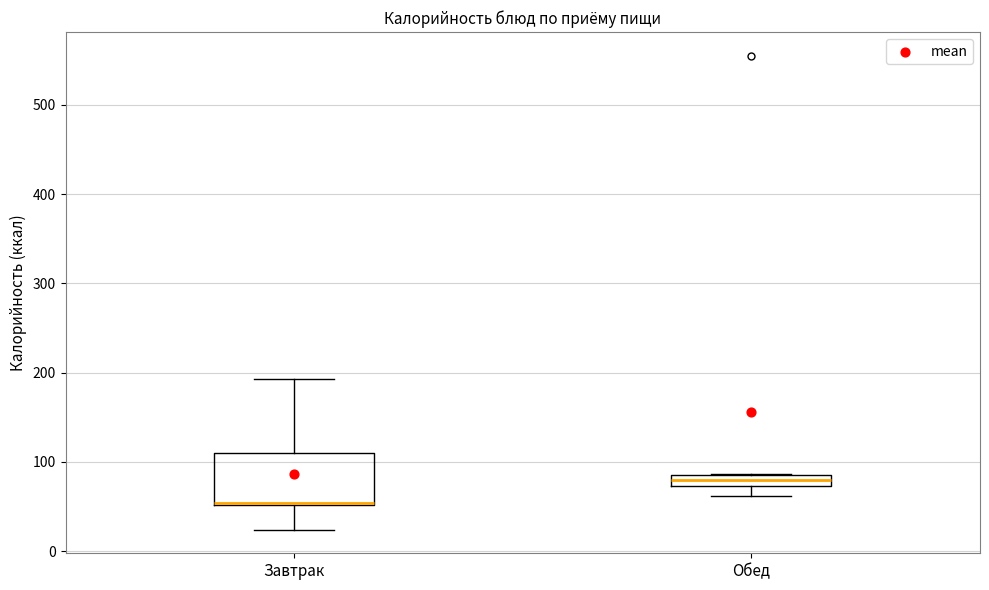

Where is the lower edge of the box for Обед on the y-axis? The values are not printed on the chart, so give them approximately, as read against the axis.

70